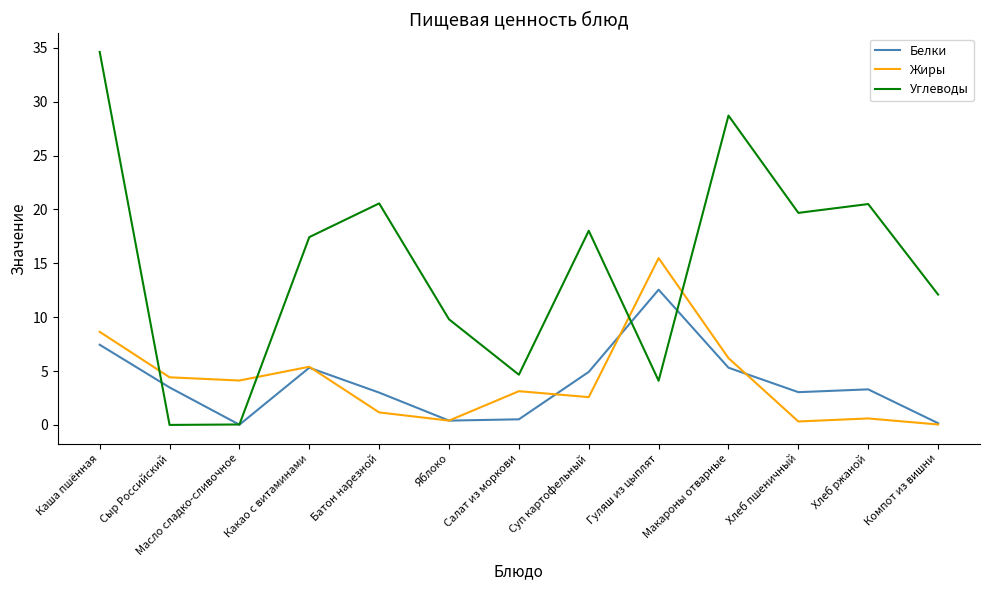

Is the value of Белки at Яблоко greater than the value of Углеводы at Салат из моркови?

No